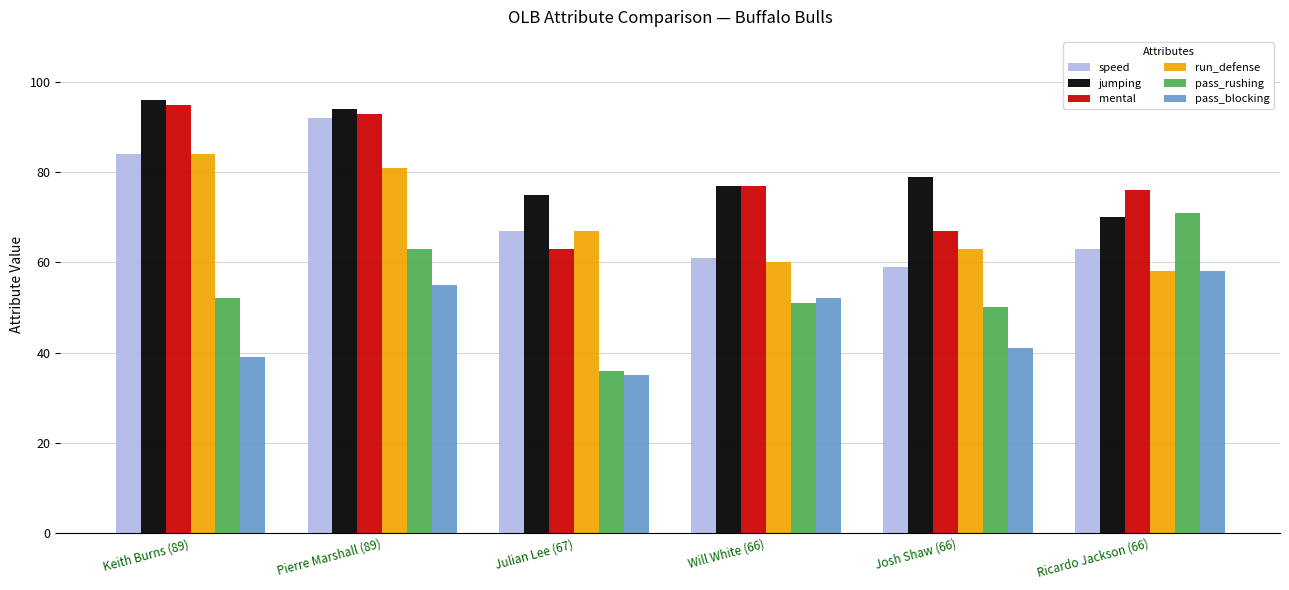

At which category is the sum across all series the highest?

Pierre Marshall (89)